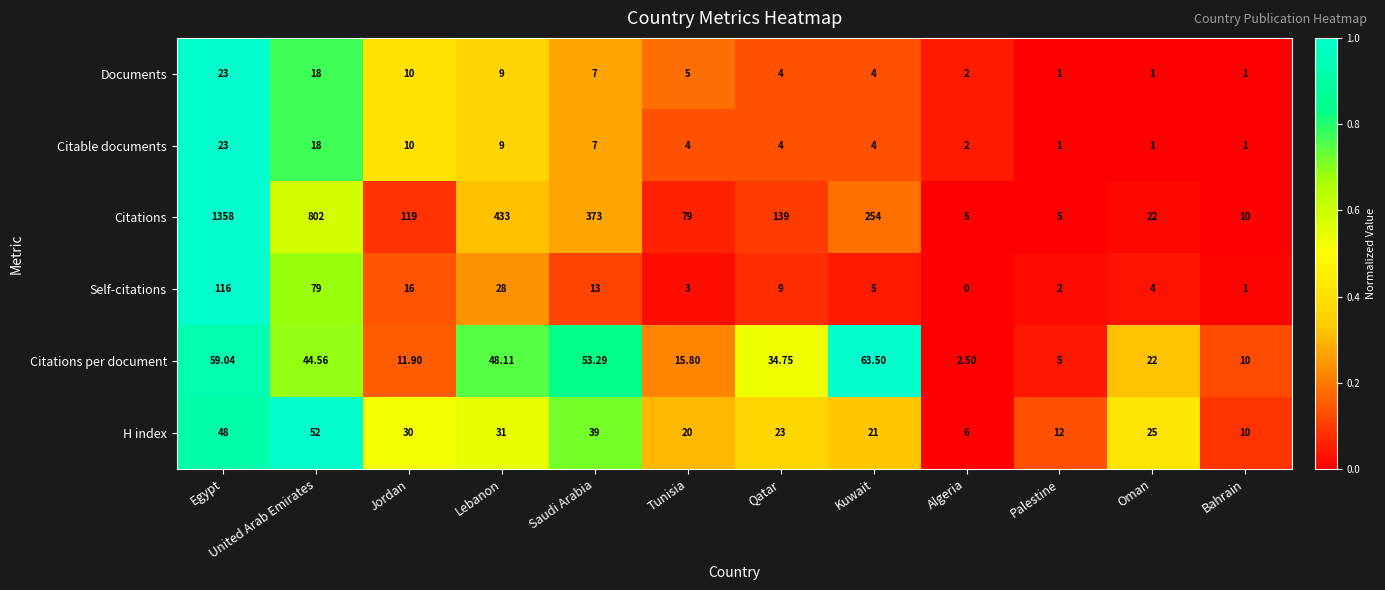

Where does the Citable documents series first go above 4?

Egypt